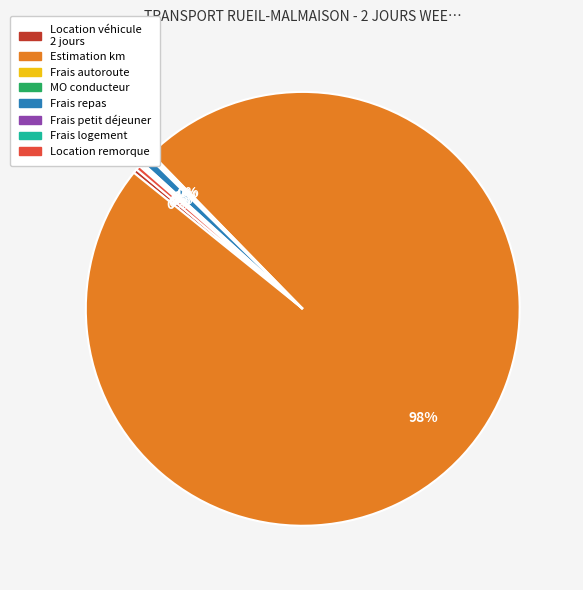

Does any single category account for the majority?

Yes